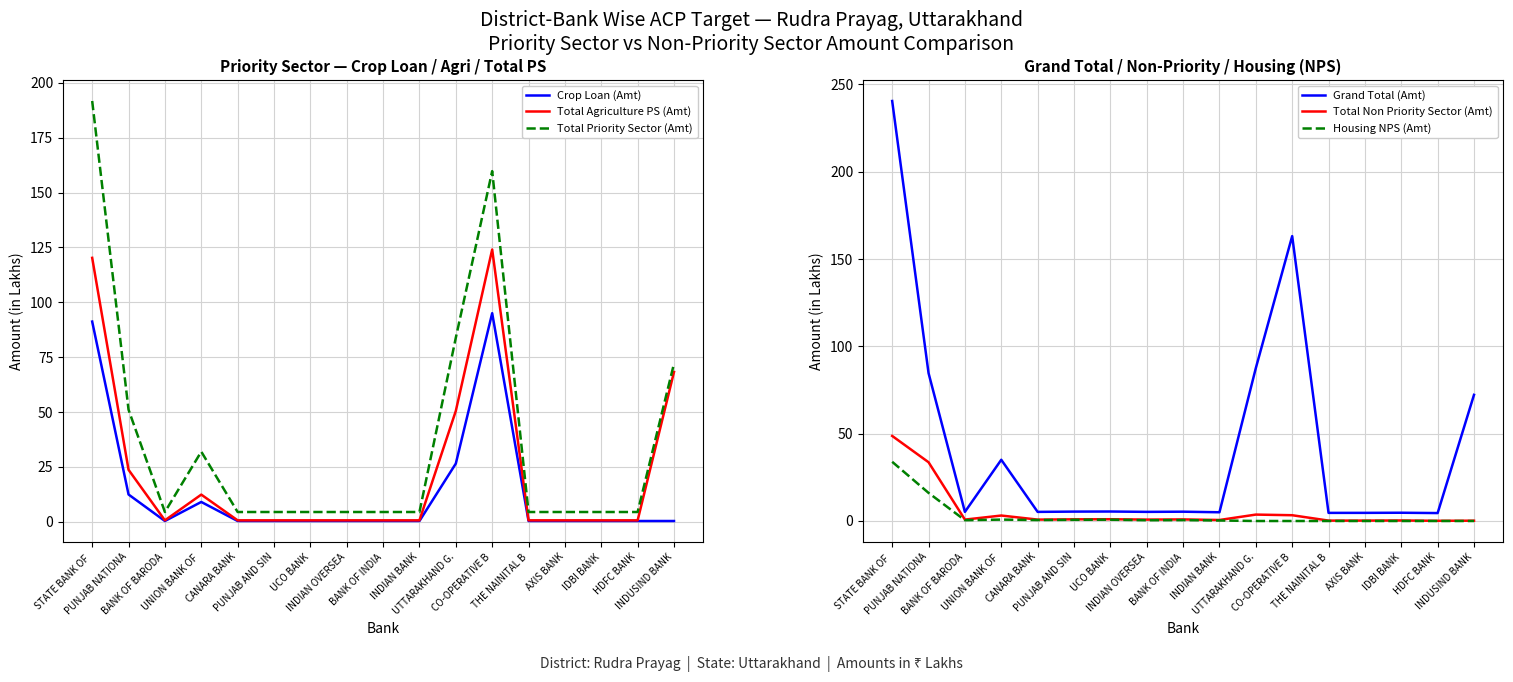

List the labels in order of Grand Total (Amt) value, largest first.

STATE BANK OF , CO-OPERATIVE B, UTTARAKHAND G., PUNJAB NATIONA, INDUSIND BANK, UNION BANK OF , UCO BANK, PUNJAB AND SIN, BANK OF INDIA, INDIAN OVERSEA, BANK OF BARODA, CANARA BANK, INDIAN BANK, IDBI BANK, AXIS BANK, THE NAINITAL B, HDFC BANK